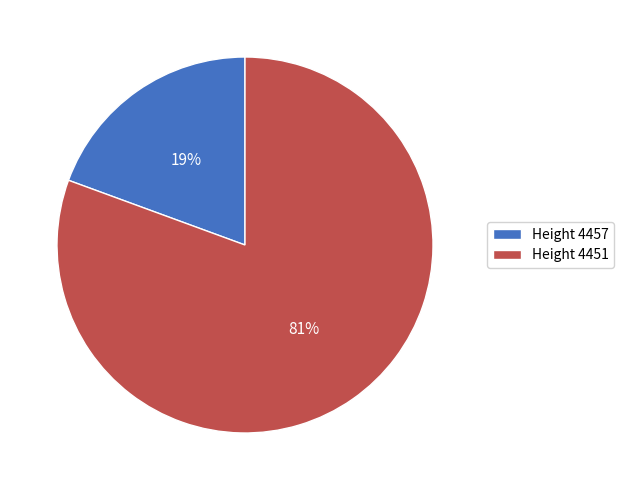

Which slice represents more than half of the pie?

Height 4451